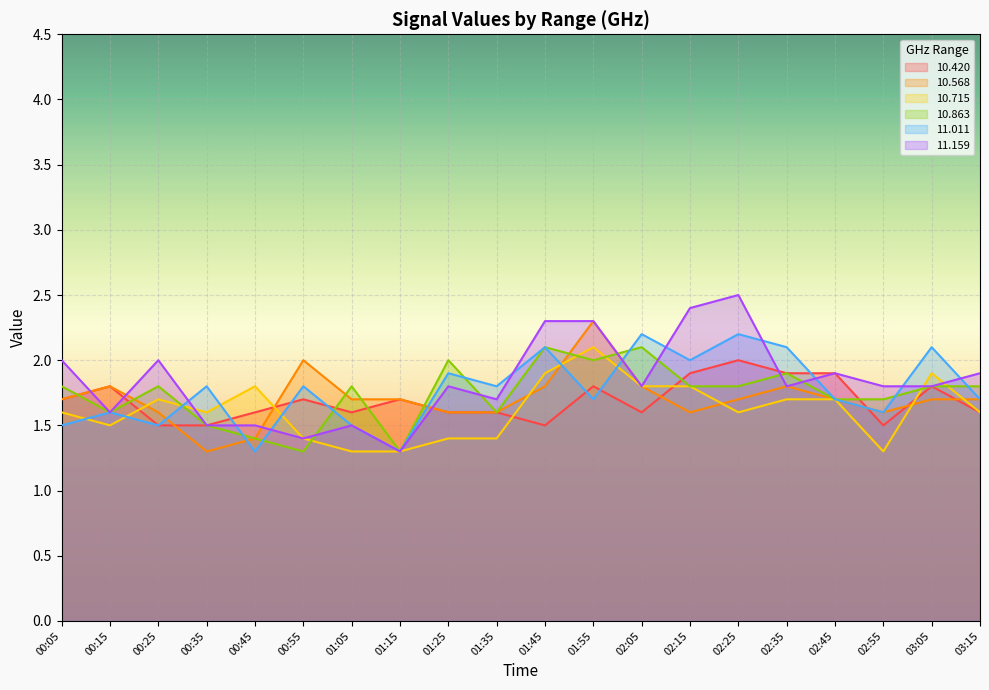

Is the value of 10.863 at 02:05 greater than the value of 10.420 at 01:55?

Yes